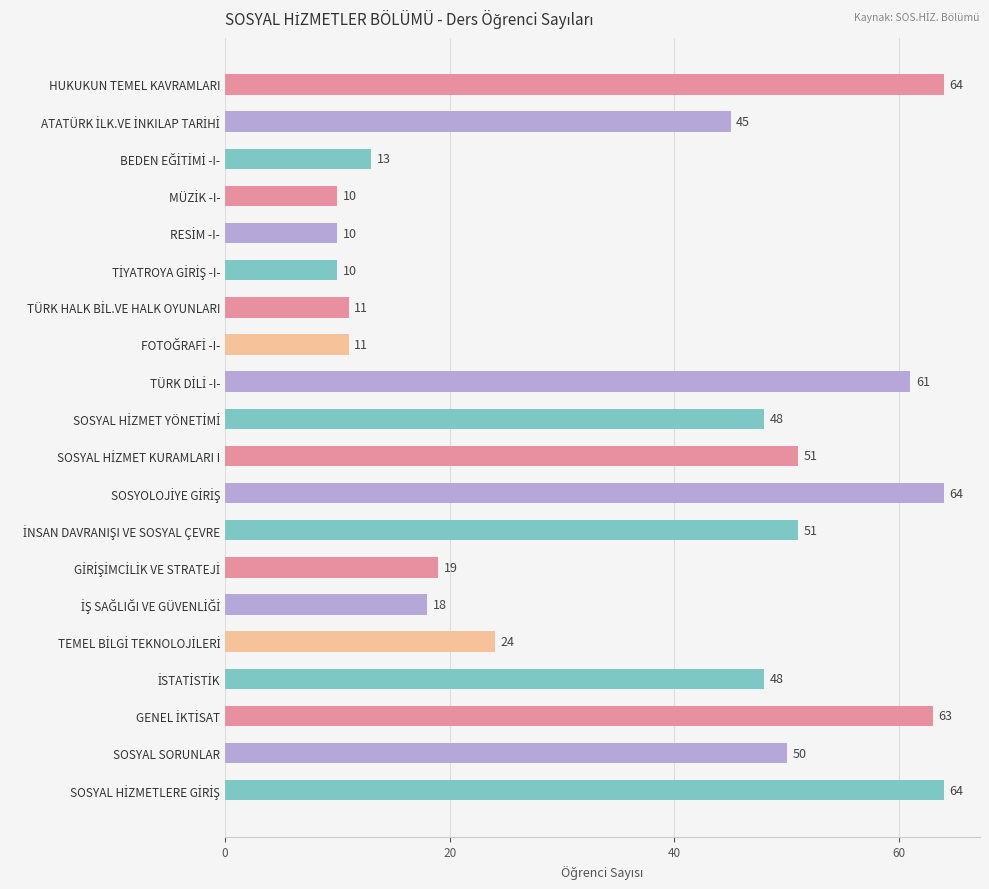

What is the sum of all values?

735